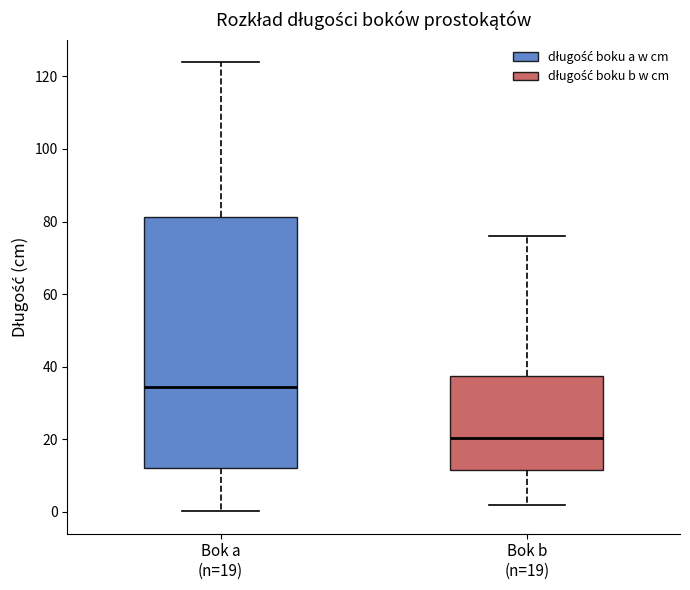

Reading left to right, transcribe this box plot: for each box, give where its median line is, the range the box spans, and where its two whiskers end, as read against the y-axis. The values are not printed on the chart, so give them approximately, as read against the axis.

Bok a (n=19): median 34, box 12 to 82, whiskers 0 to 124
Bok b (n=19): median 20, box 12 to 38, whiskers 2 to 76